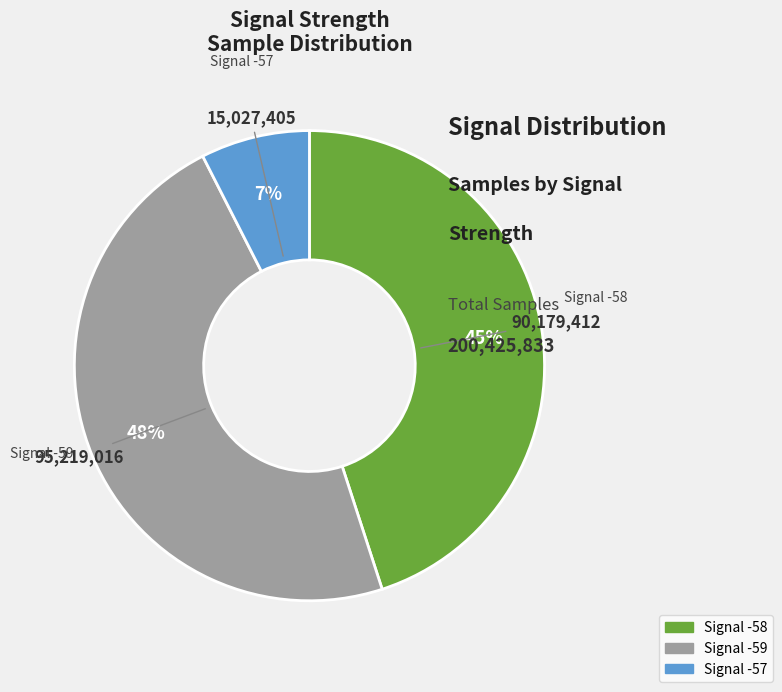

Is there a majority slice in this chart?

No